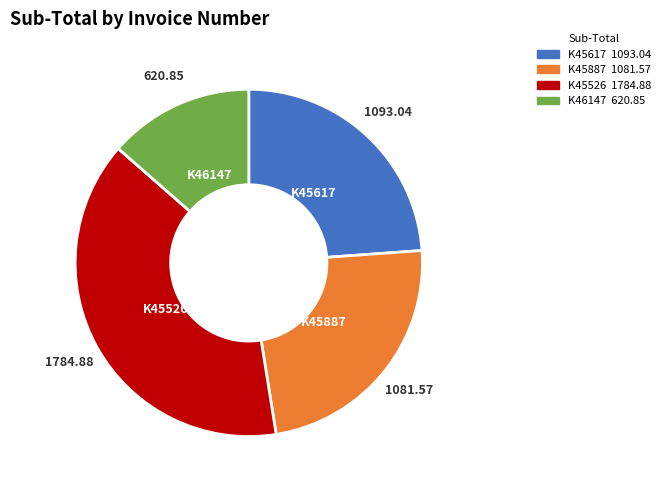

Which category has the biggest portion of the pie?

K45526